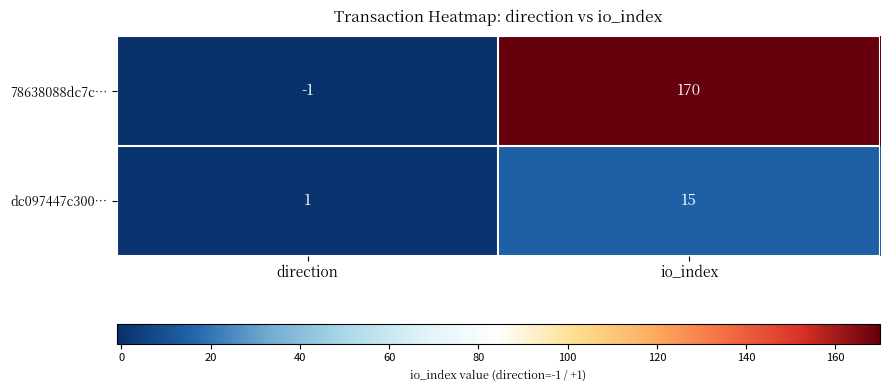

What is the difference between the 78638088dc7c… values at direction and io_index?

171